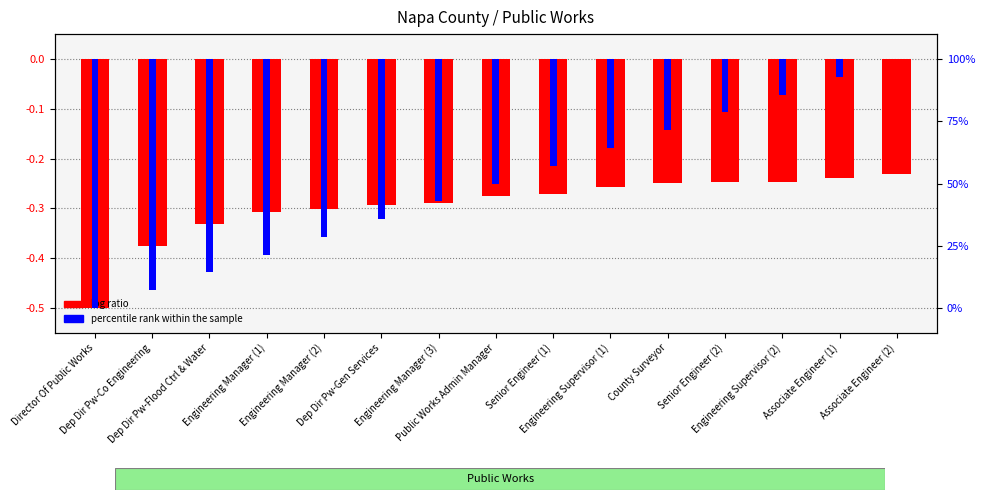

At Dep Dir Pw-Flood Ctrl & Water, list the series in order from largest to smallest.

log ratio, percentile rank within the sample